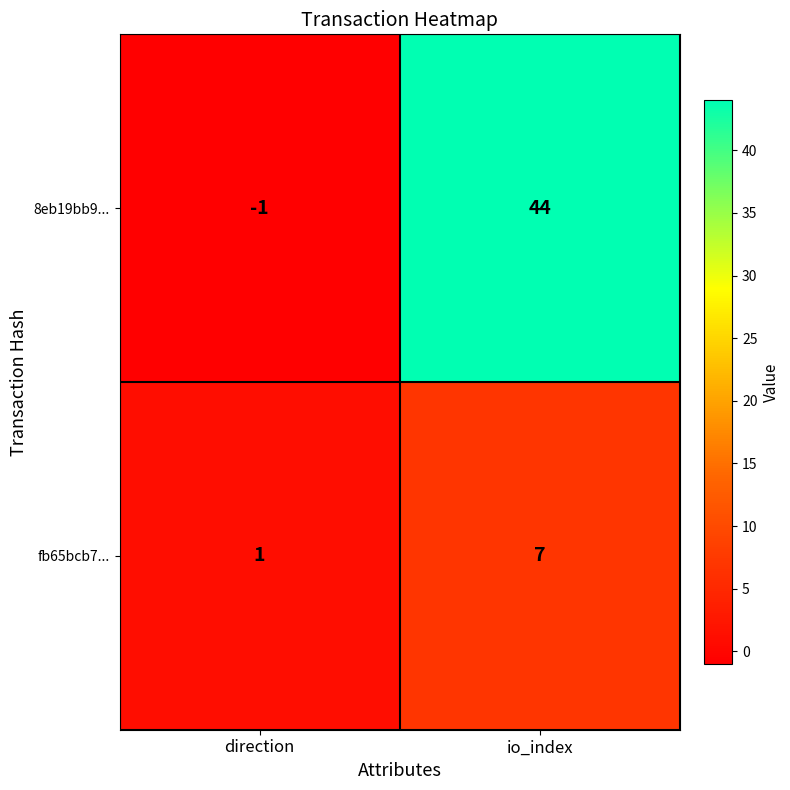

What is the sum of the fb65bcb7... values at io_index and direction?

8